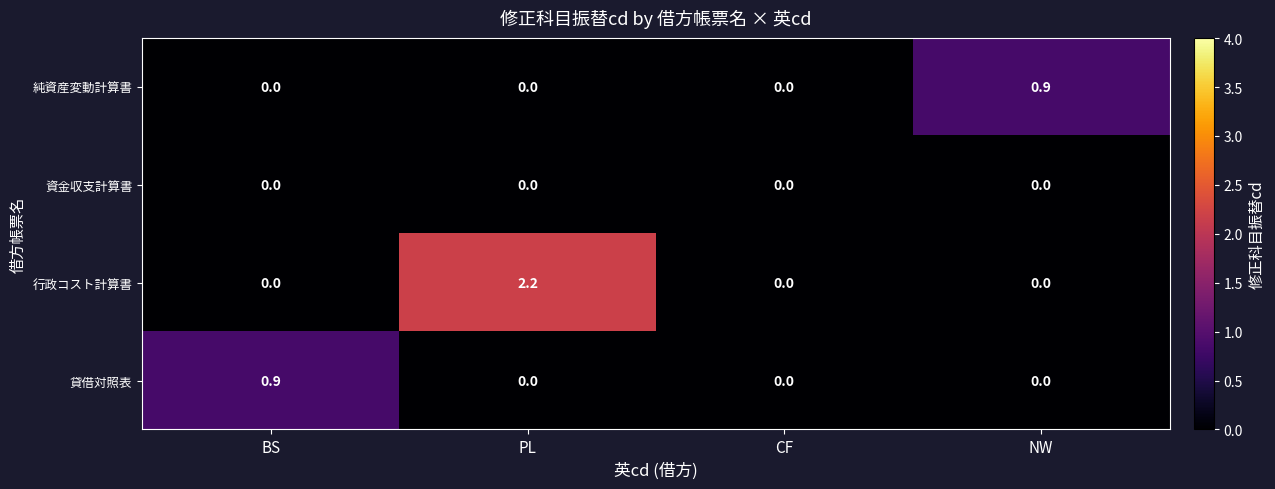

Reading right to left, extract all data points from this chart.

純資産変動計算書: 0.9	0.0	0.0	0.0
資金収支計算書: 0.0	0.0	0.0	0.0
行政コスト計算書: 0.0	0.0	2.2	0.0
貸借対照表: 0.0	0.0	0.0	0.9